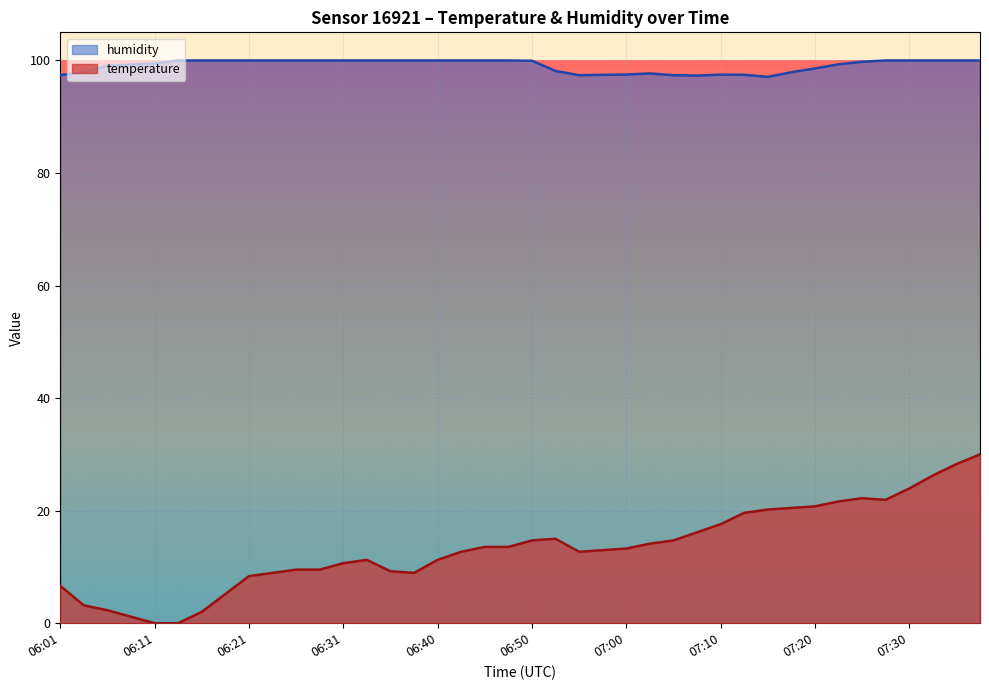

True or false: humidity has more than 2 points higher than both neighbors.

False